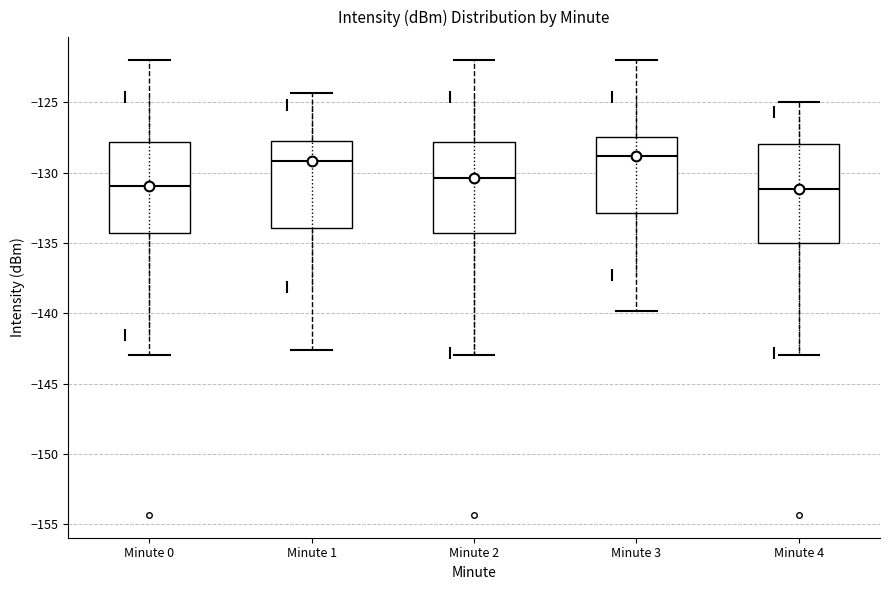

Where is the upper edge of the box for Minute 1 on the y-axis? The values are not printed on the chart, so give them approximately, as read against the axis.

-127.5